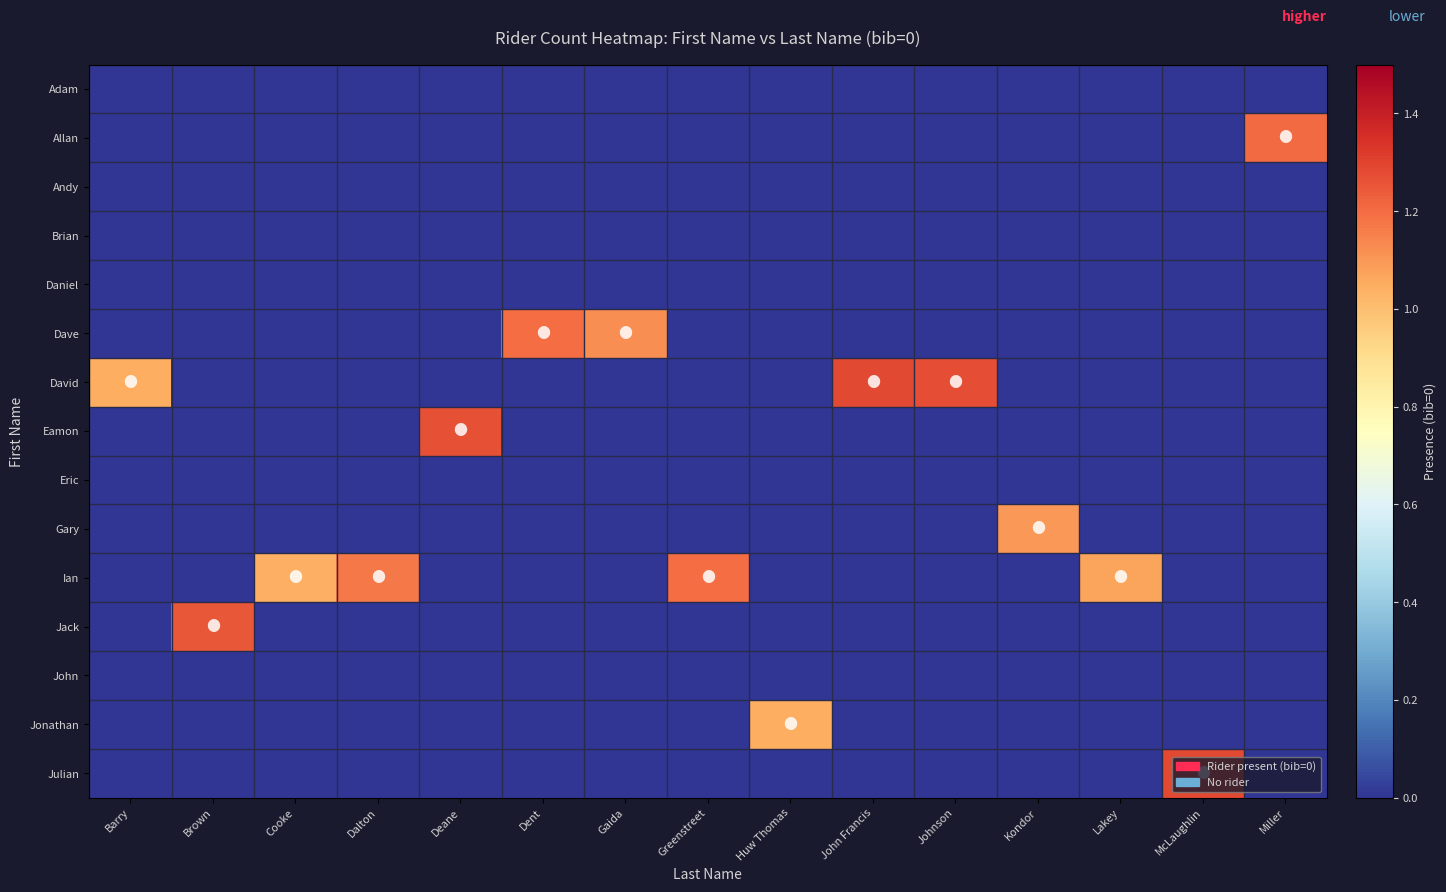

What is the maximum value shown in the chart?

1.3